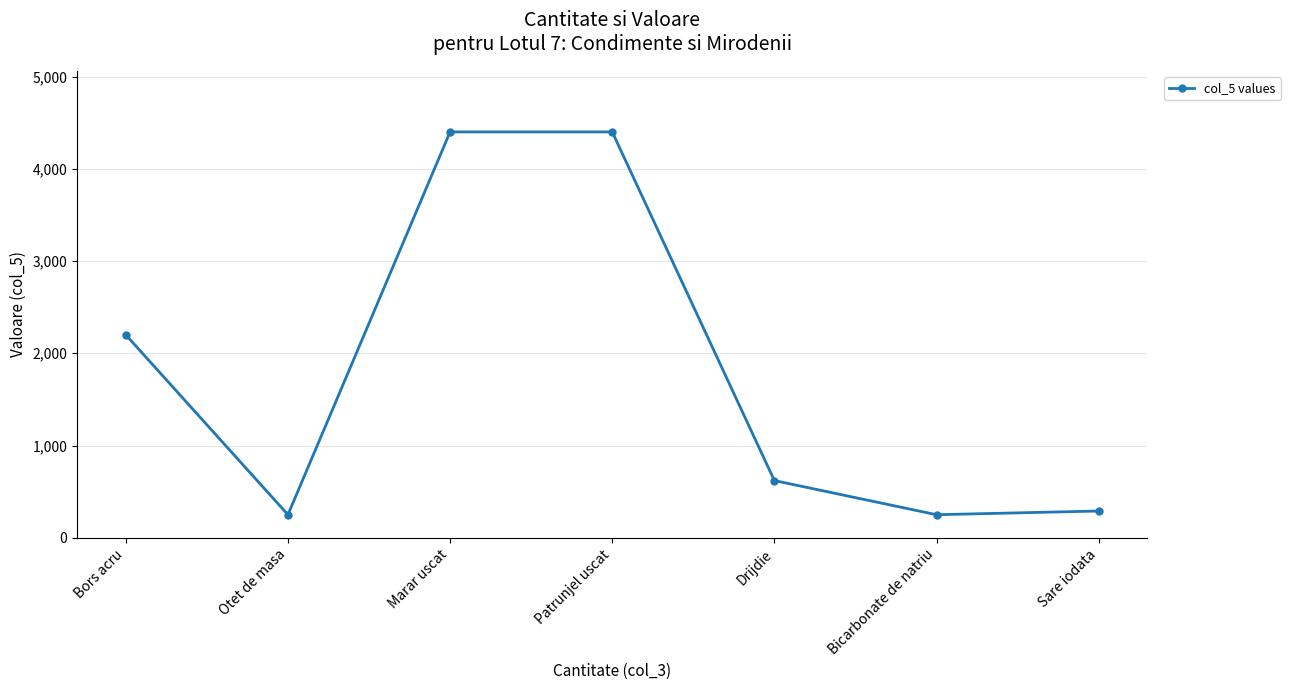

Reading left to right, list all the values displayed in this chart.

Bors acru=2200	Otet de masa=250	Marar uscat=4400	Patrunjel uscat=4400	Drijdie=620	Bicarbonate de natriu=250	Sare iodata=290